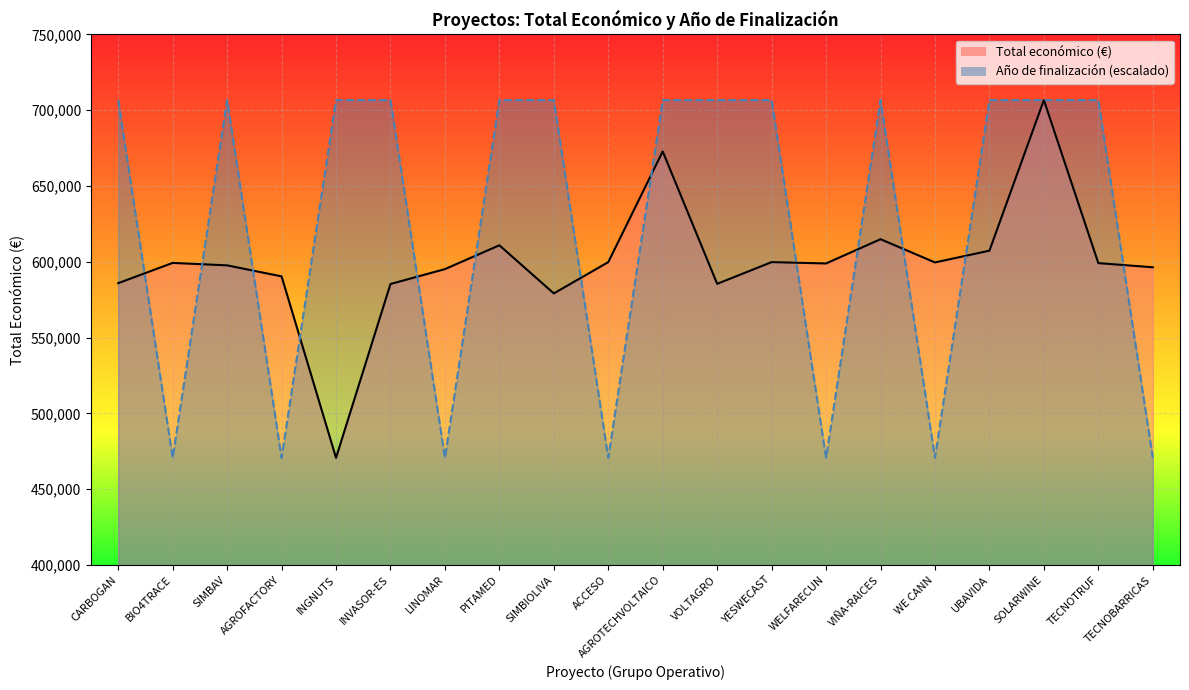

Where is the first local maximum for Total económico (€)?

BIO4TRACE